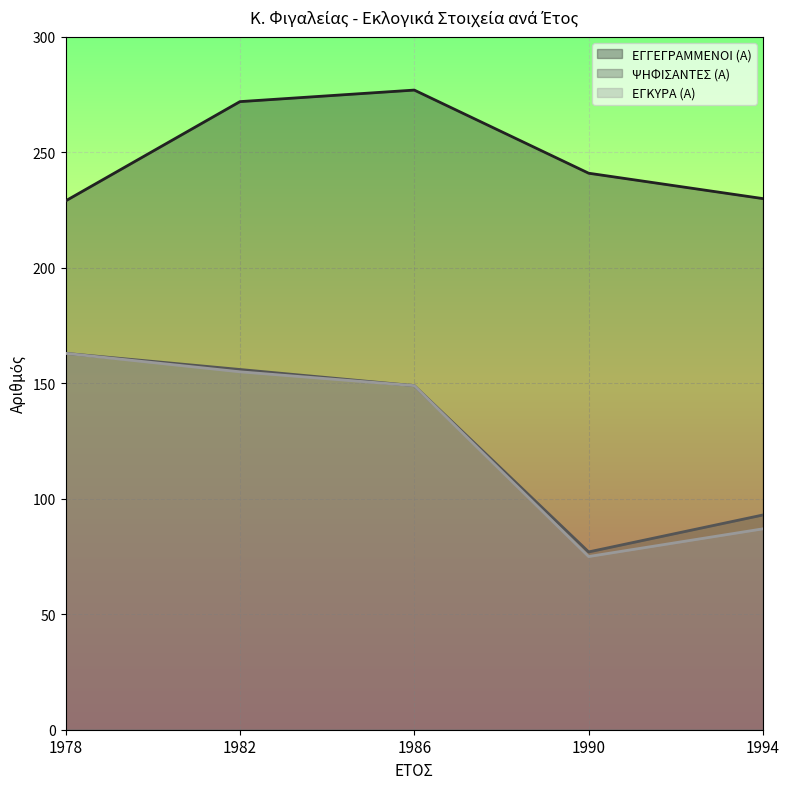

Is the value of ΕΓΚΥΡΑ (Α) at 1982 greater than the value of ΨΗΦΙΣΑΝΤΕΣ (Α) at 1994?

Yes